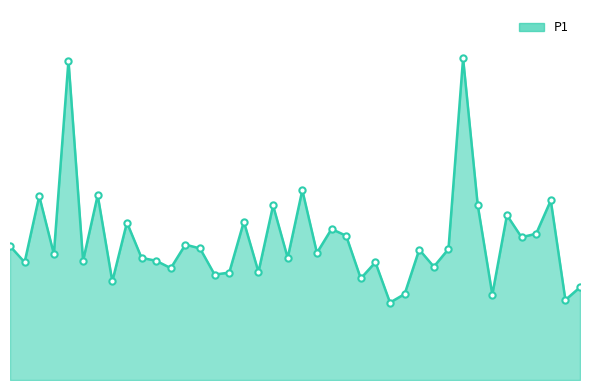

Does the chart display data point markers on the line(s)?

No